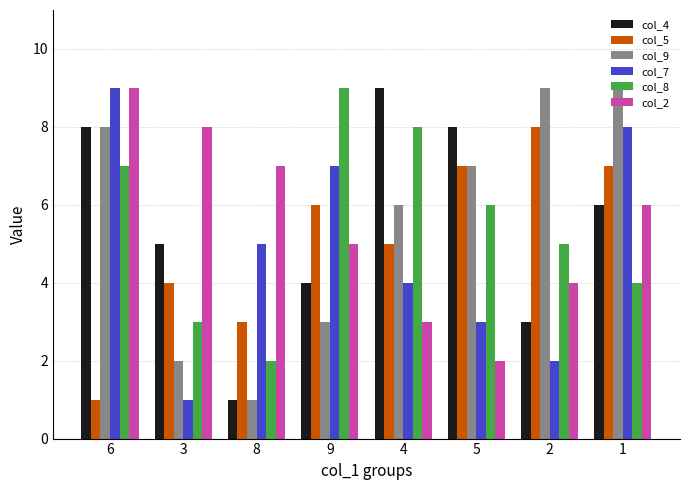

How many values in the col_5 series are below 6?

4